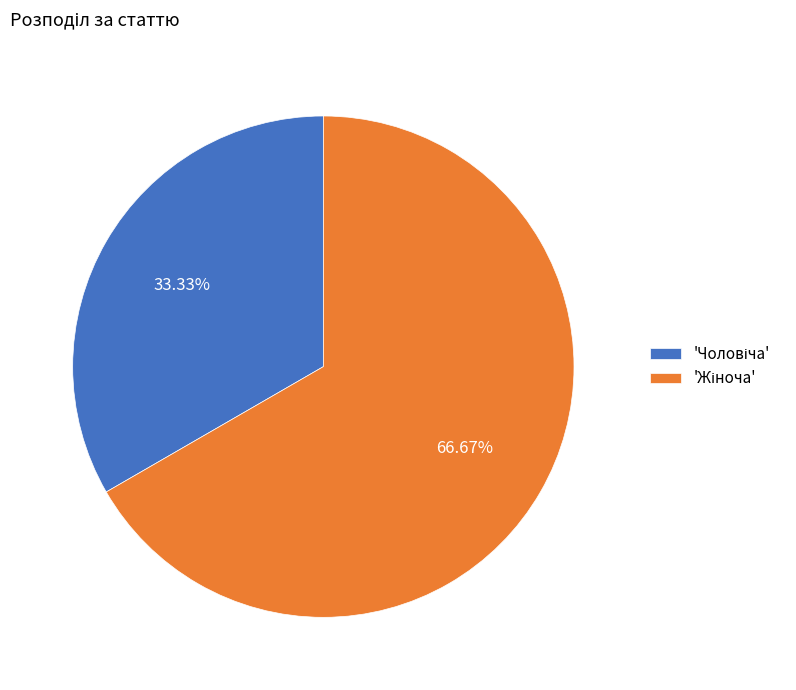

Is there a majority slice in this chart?

Yes